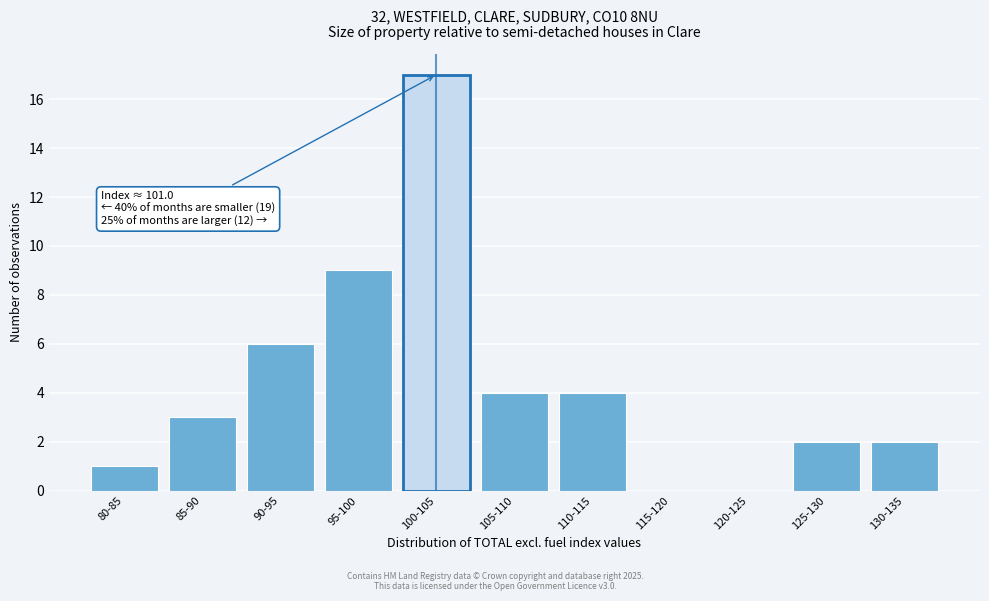

Reading left to right, transcribe all the data shown in this chart.

80-85=1	85-90=3	90-95=6	95-100=9	100-105=17	105-110=4	110-115=4	115-120=0	120-125=0	125-130=2	130-135=2